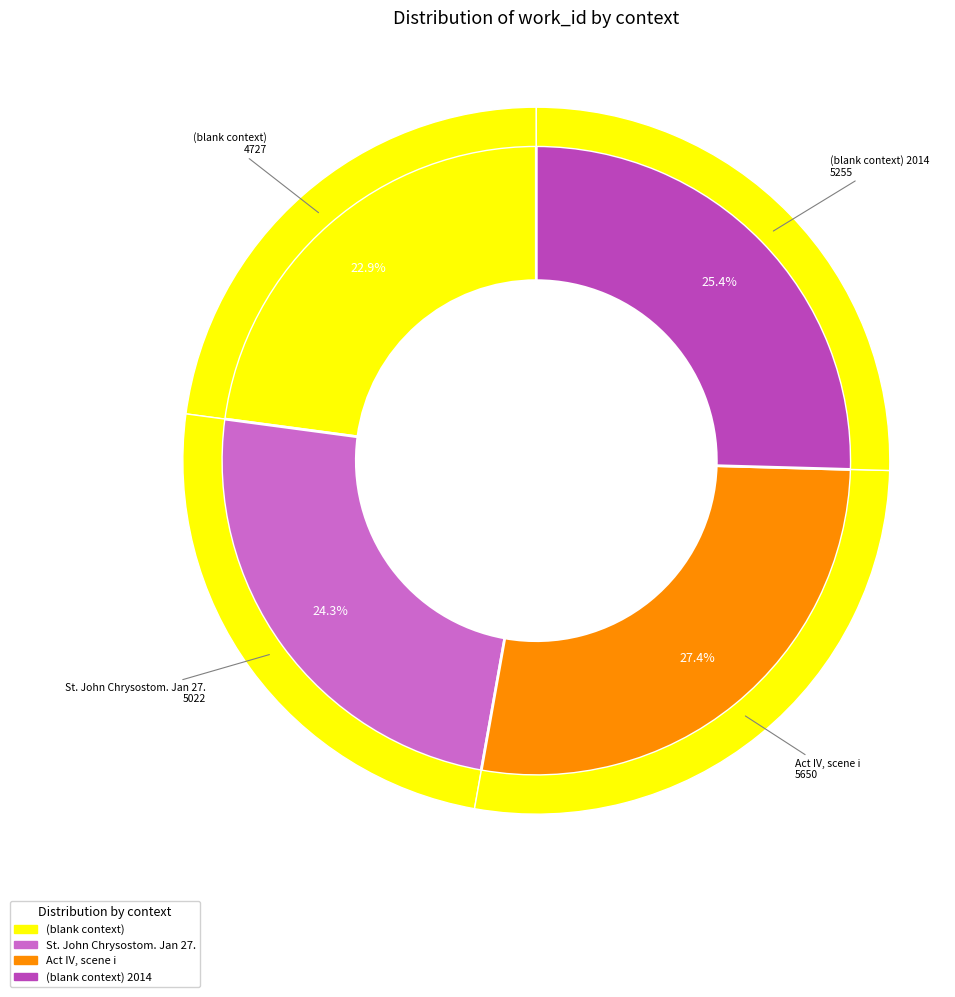

Is it true that Act IV, scene i is 27% of the pie?

True